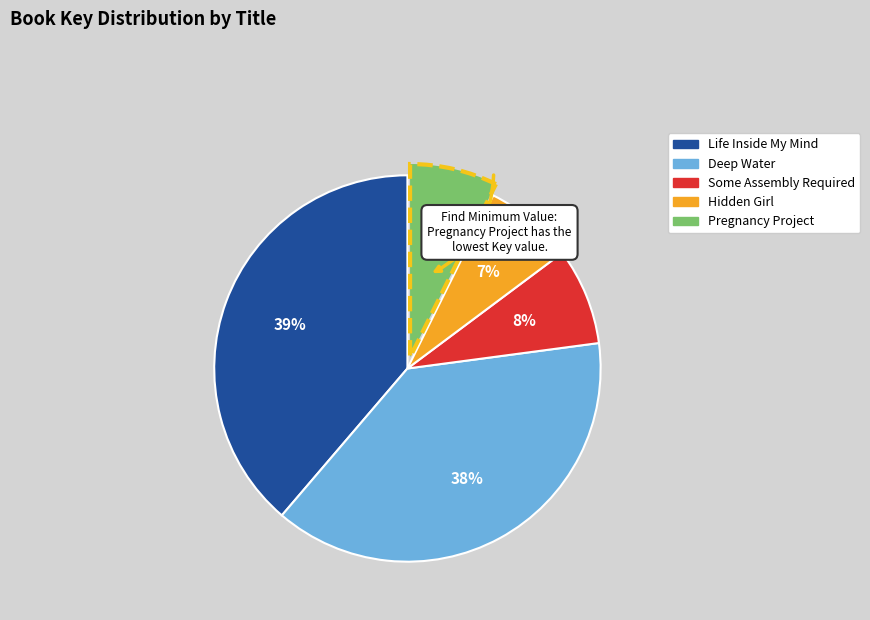

To the nearest percent, what is the difference between the Life Inside My Mind and Some Assembly Required slice percentages?

31%